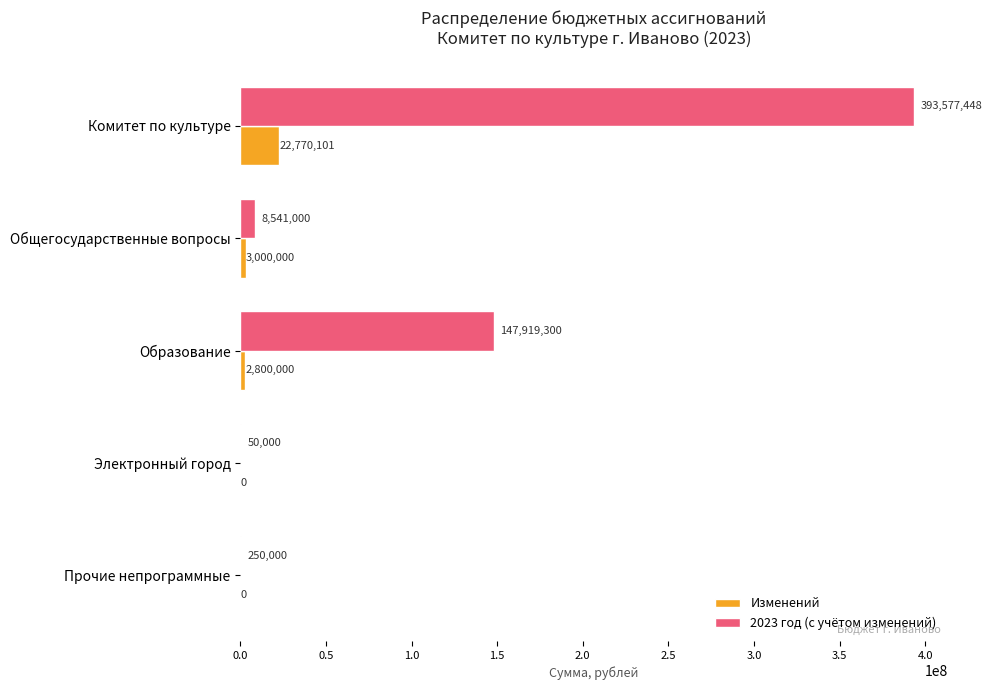

What is the sum of all Изменений values?

28570101.0